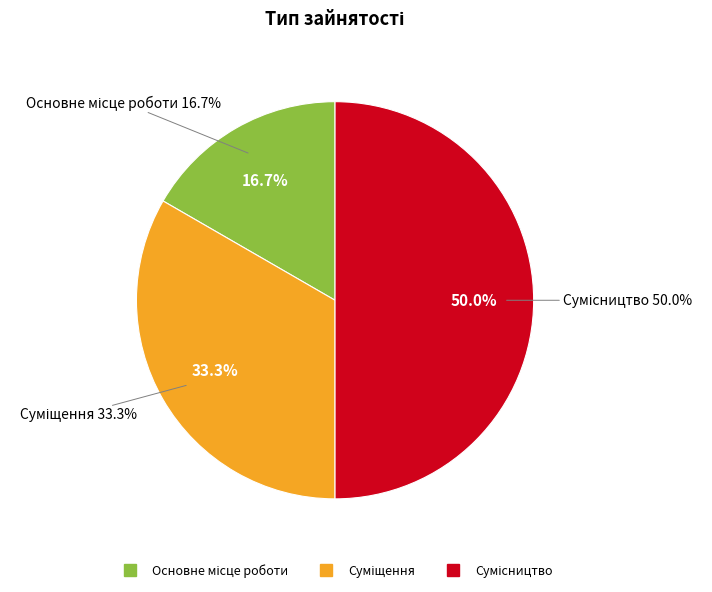

Rank the categories by value from lowest to highest.

Основне місце роботи, Суміщення, Сумісництво